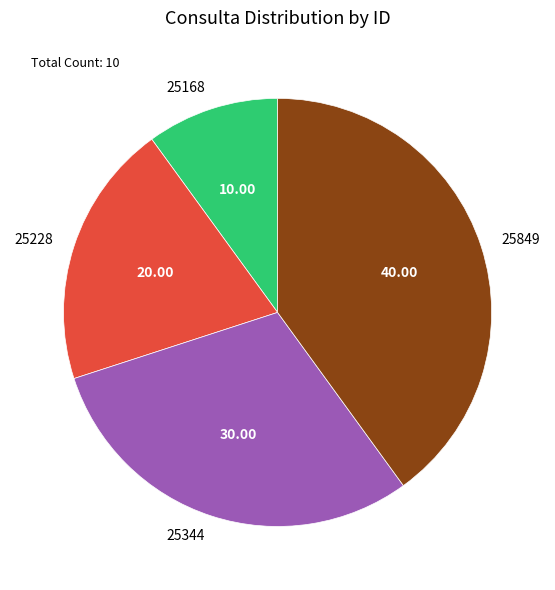

Which category has the smallest portion of the pie?

25168